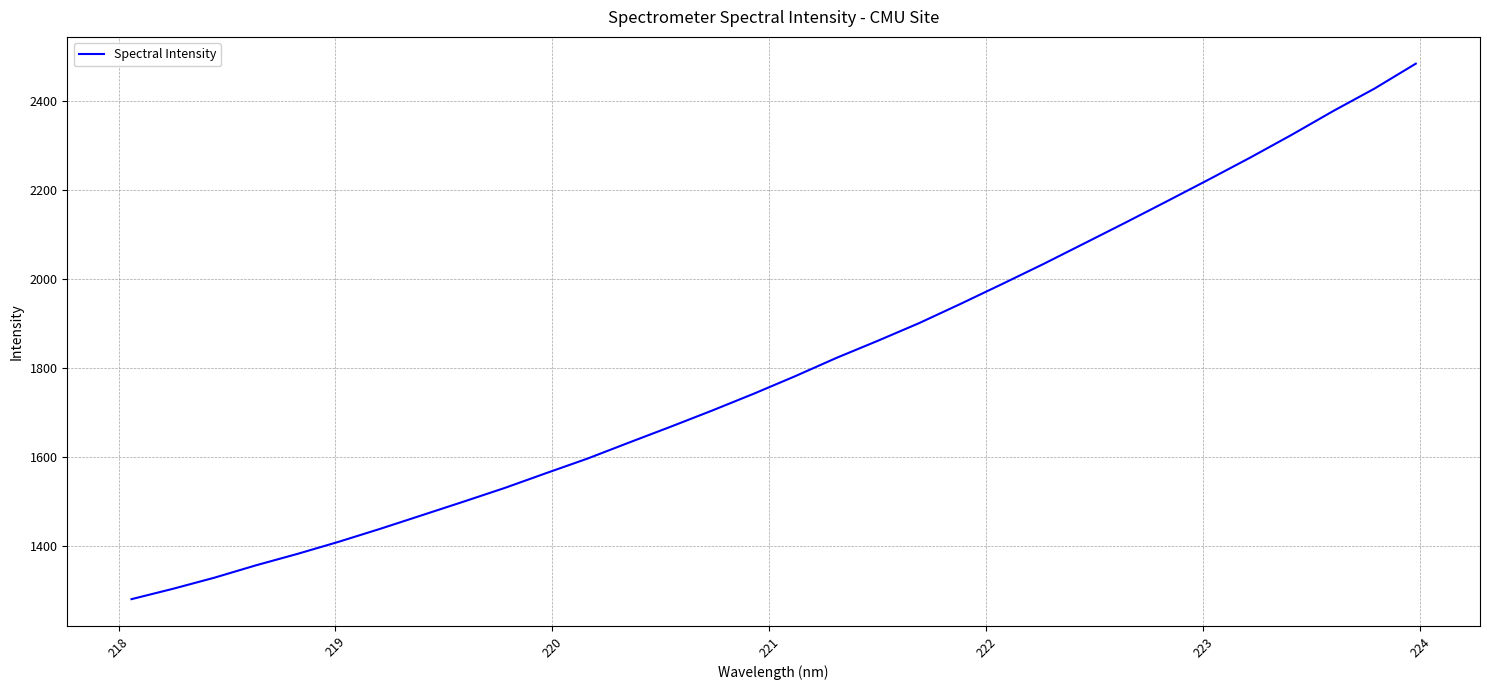

What is the difference between the maximum and minimum values?

1204.3